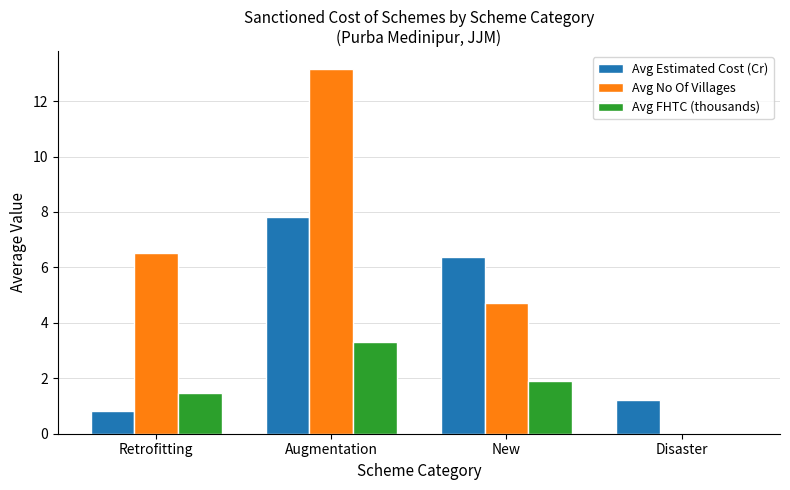

True or false: Avg Estimated Cost (Cr) has a value of 6.4 at New.

True